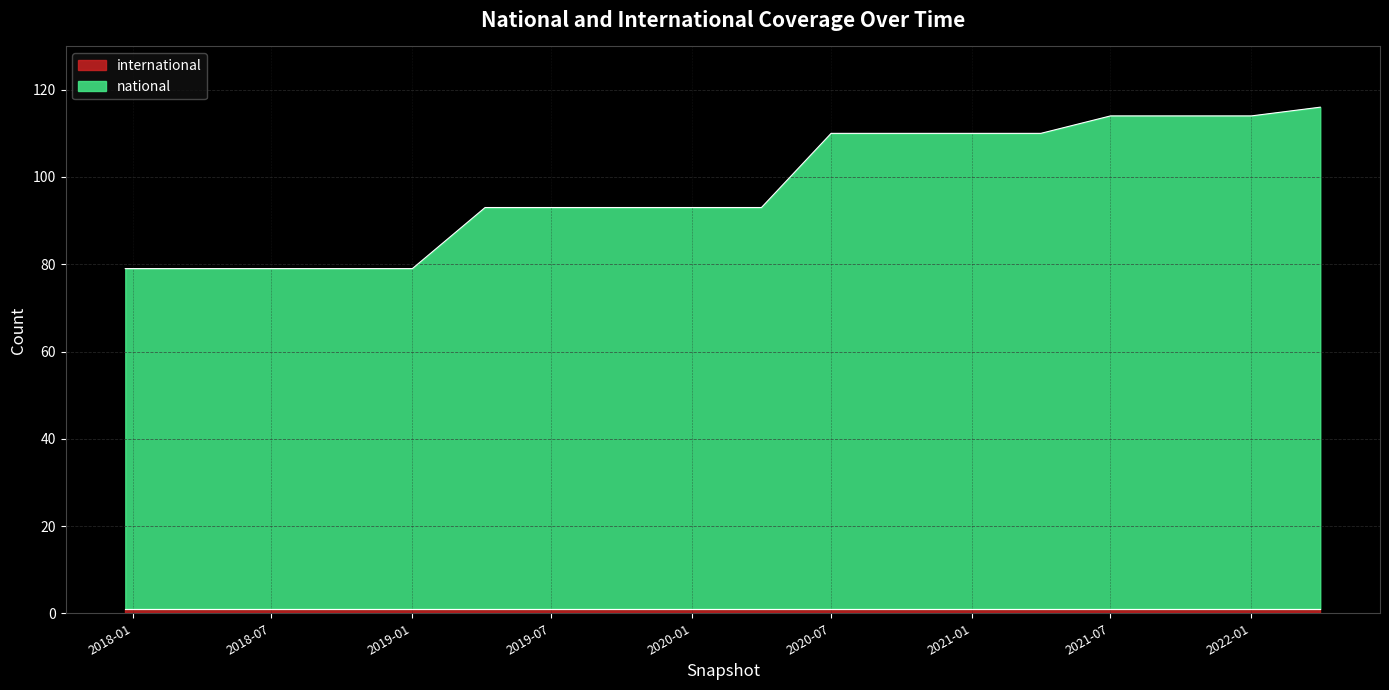

How many values are between 79 and 110?

14